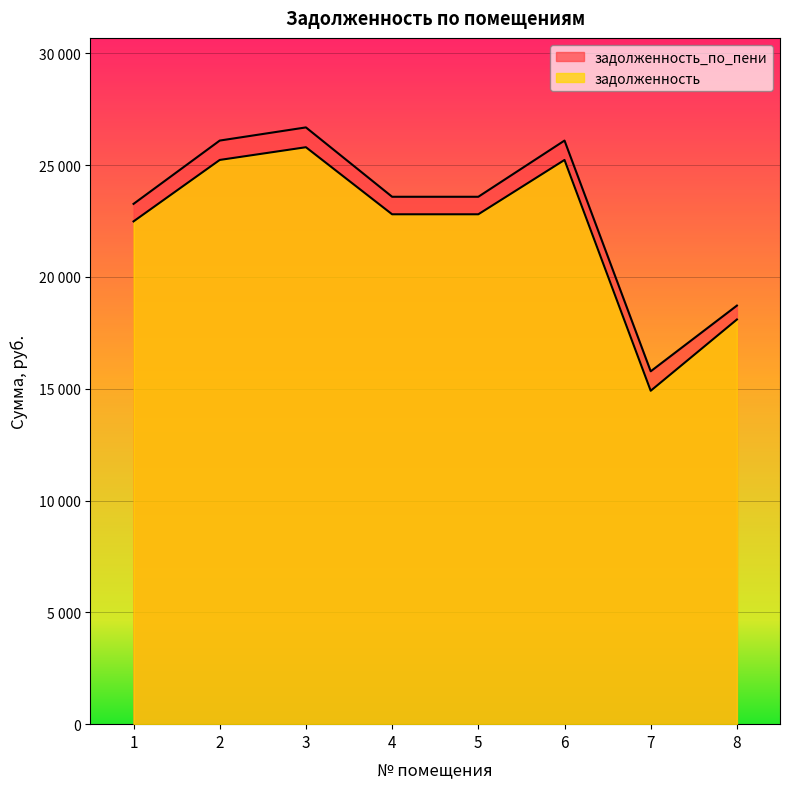

Reading left to right, list all the values displayed in this chart.

задолженность: 1=22485.1	2=25233.4	3=25802.4	4=22803.2	5=22803.2	6=25233.4	7=14910.6	8=18097.8
задолженность_по_пени: 1=23268.3	2=26100.1	3=26688.7	4=23586.4	5=23586.4	6=26100.1	7=15780.9	8=18719.4